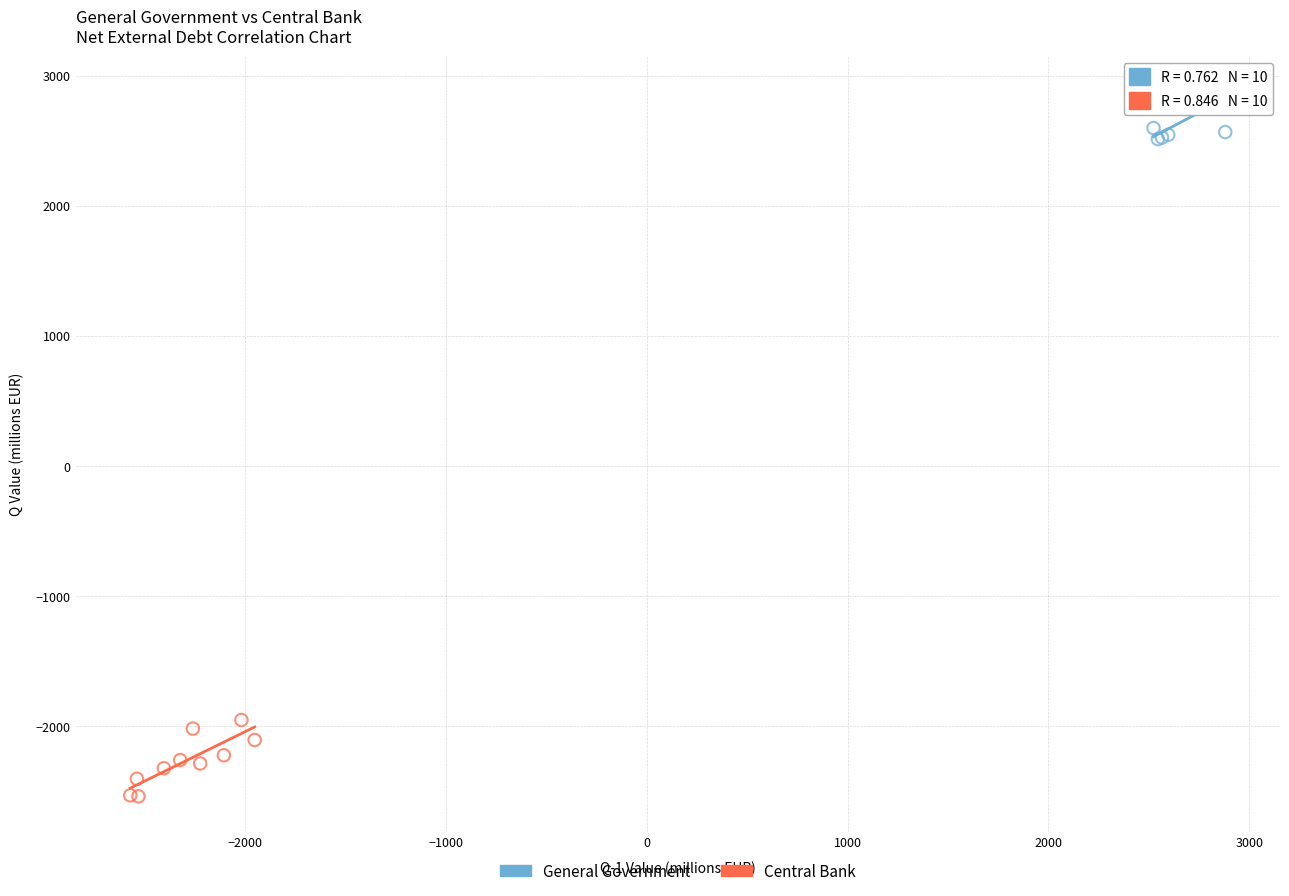

Which series contains the lowest Y value?

Central Bank